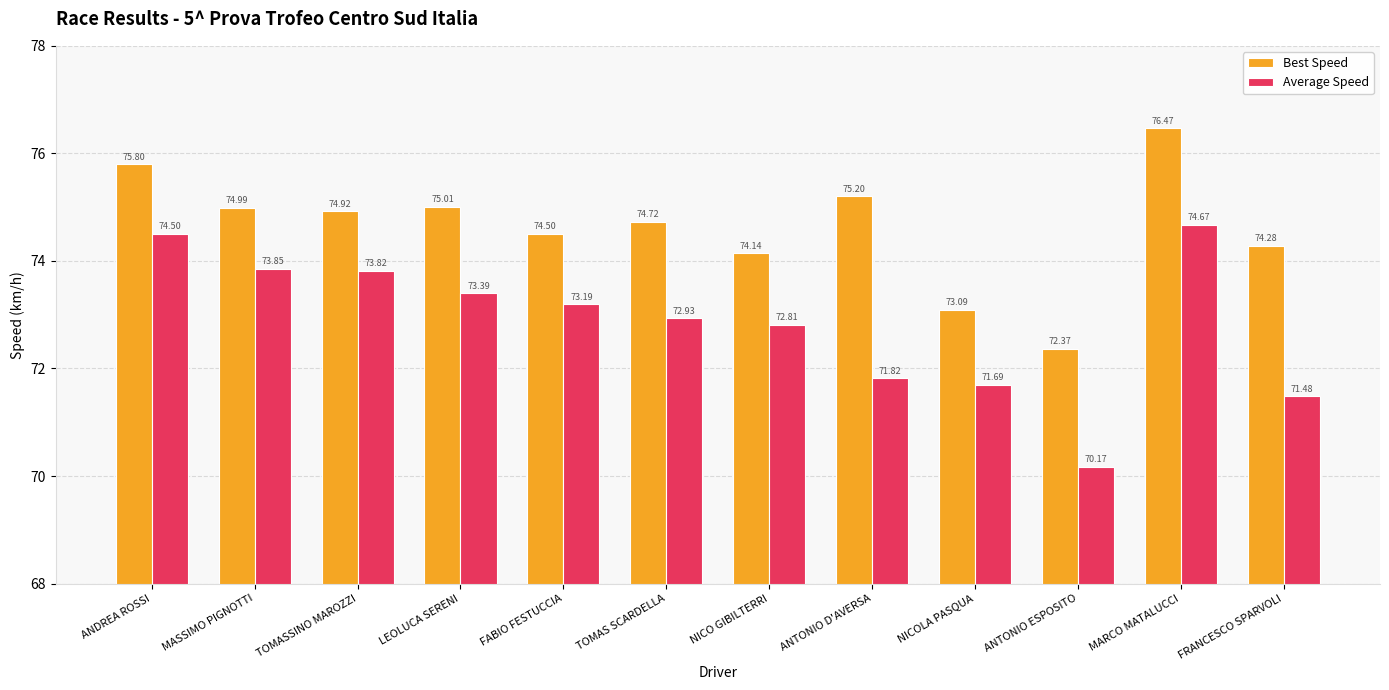

What is the label of the 8th bar from the right?

FABIO FESTUCCIA